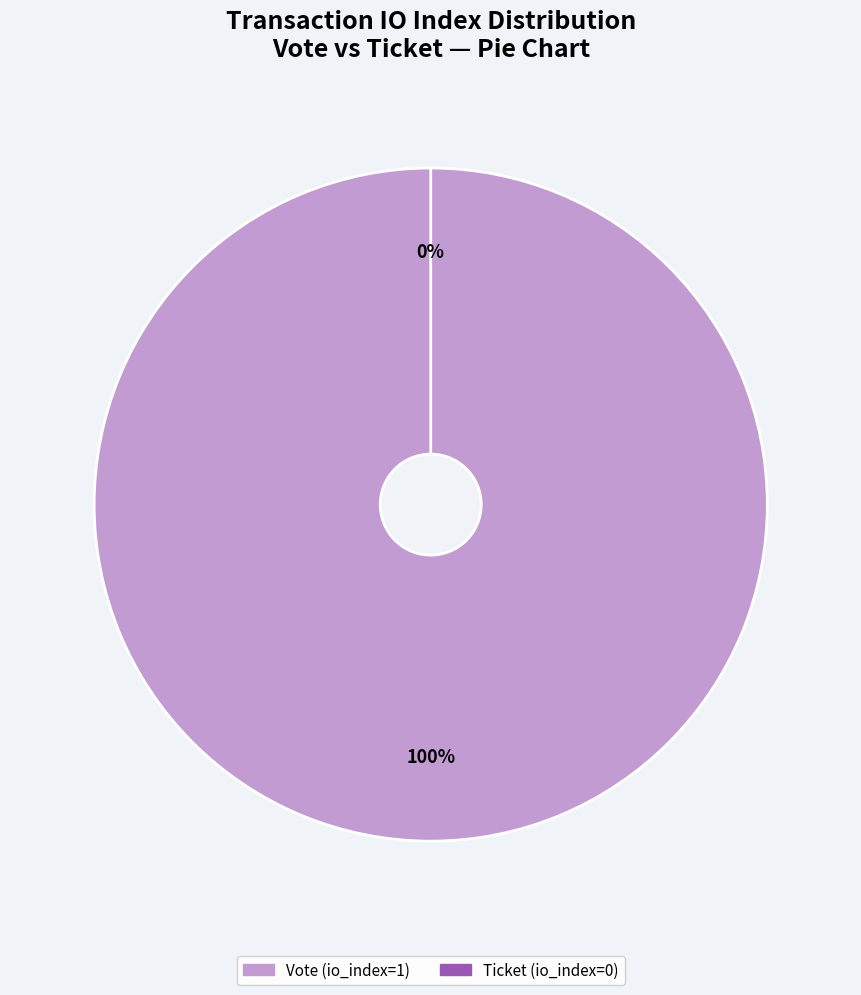

Is the sum of Ticket (io_index=0) and Vote (io_index=1) greater than half?

Yes